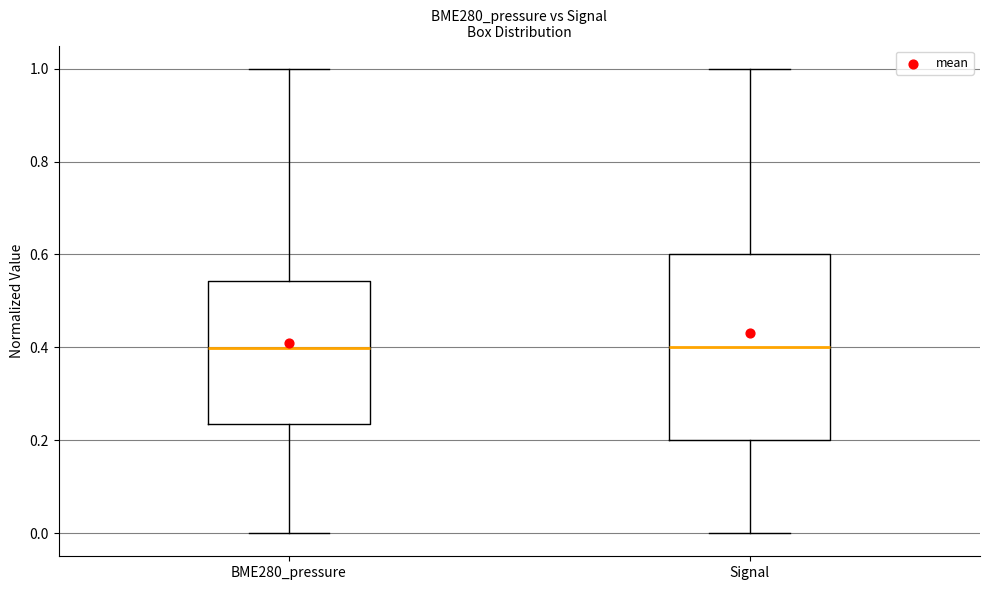

Reading left to right, transcribe this box plot: for each box, give where its median line is, the range the box spans, and where its two whiskers end, as read against the y-axis. The values are not printed on the chart, so give them approximately, as read against the axis.

BME280_pressure: median 0.40, box 0.24 to 0.54, whiskers 0.00 to 1.00
Signal: median 0.40, box 0.20 to 0.60, whiskers 0.00 to 1.00